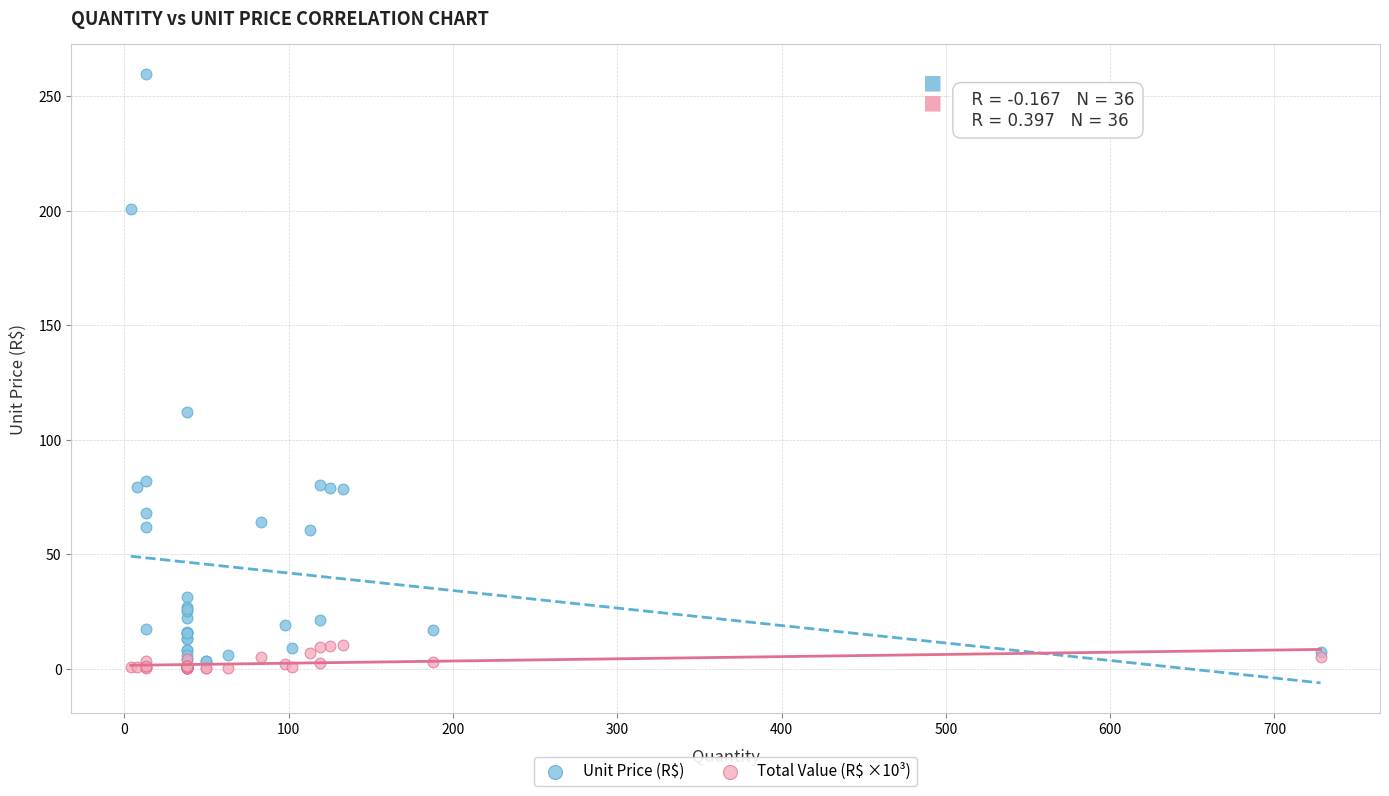

Which series reaches the minimum Y coordinate?

Total Value (R$ ×10³)